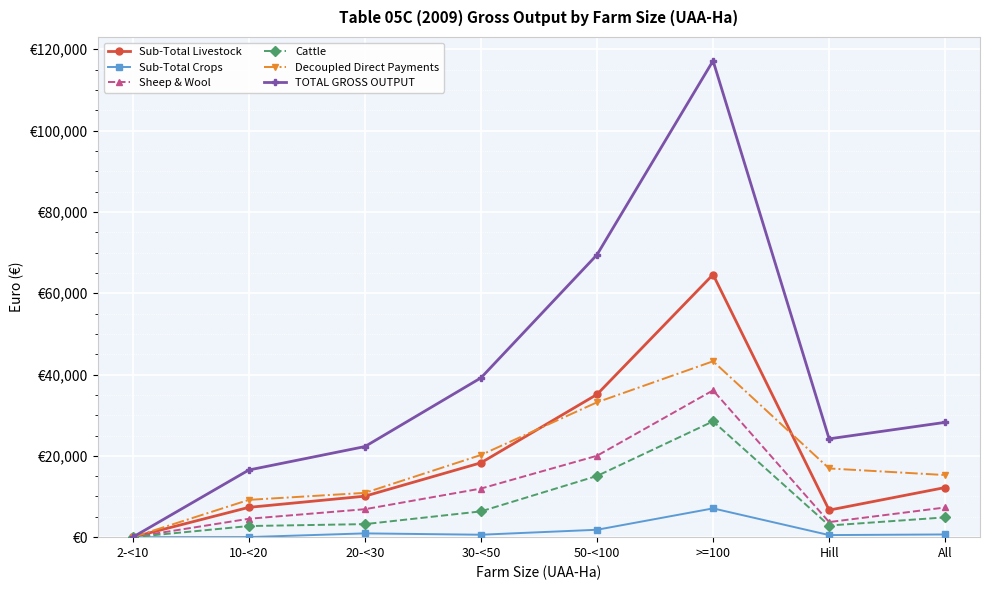

Reading left to right, extract all data points from this chart.

Sub-Total Livestock: 2-<10=0	10-<20=7329	20-<30=10080	30-<50=18291	50-<100=35106	>=100=64581	Hill=6652	All=12207
Sub-Total Crops: 2-<10=0	10-<20=18	20-<30=931	30-<50=599	50-<100=1820	>=100=7075	Hill=511	All=668
Sheep & Wool: 2-<10=0	10-<20=4523	20-<30=6874	30-<50=11951	50-<100=20020	>=100=36104	Hill=3711	All=7299
Cattle: 2-<10=0	10-<20=2737	20-<30=3206	30-<50=6340	50-<100=15052	>=100=28478	Hill=2863	All=4865
Decoupled Direct Payments: 2-<10=0	10-<20=9171	20-<30=10895	30-<50=20208	50-<100=33166	>=100=43255	Hill=16895	All=15273
TOTAL GROSS OUTPUT: 2-<10=0	10-<20=16518	20-<30=22278	30-<50=39173	50-<100=69454	>=100=117155	Hill=24182	All=28236